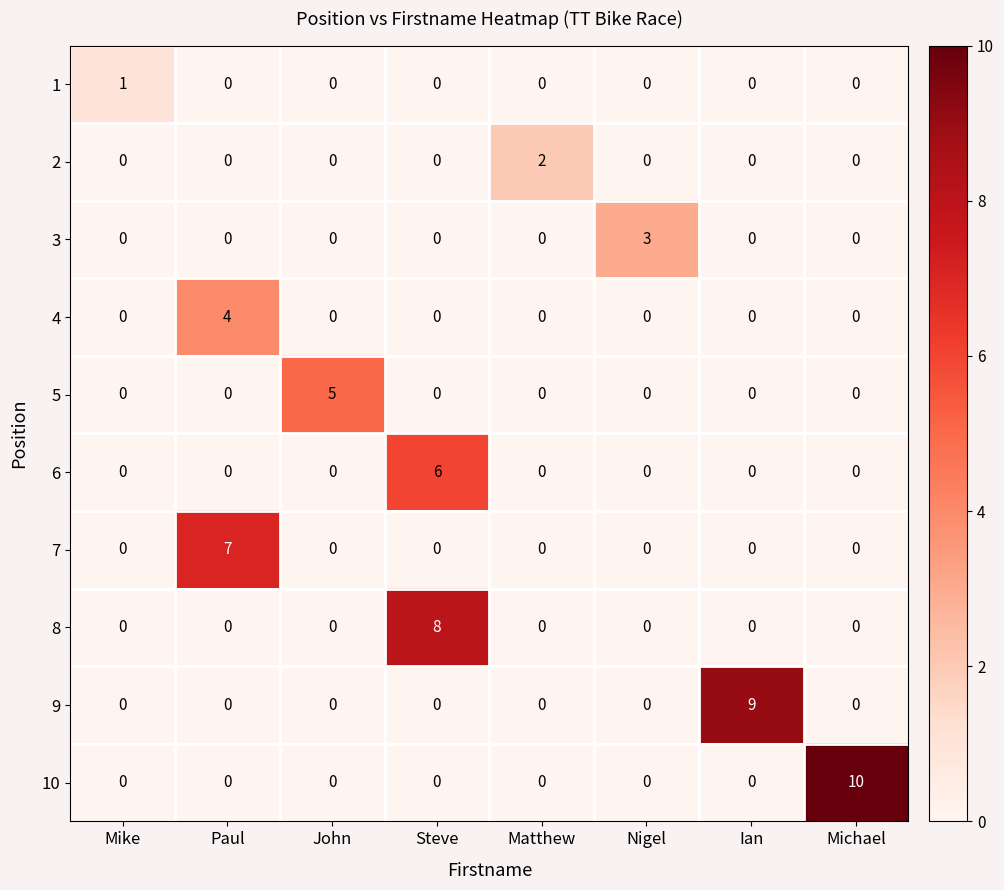

What is the difference between the maximum and minimum values in the 10 series?

10